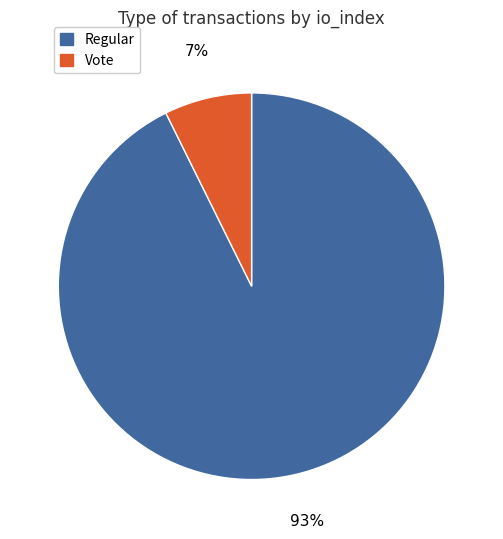

To the nearest percent, what is the combined percentage of Regular and Vote?

100%